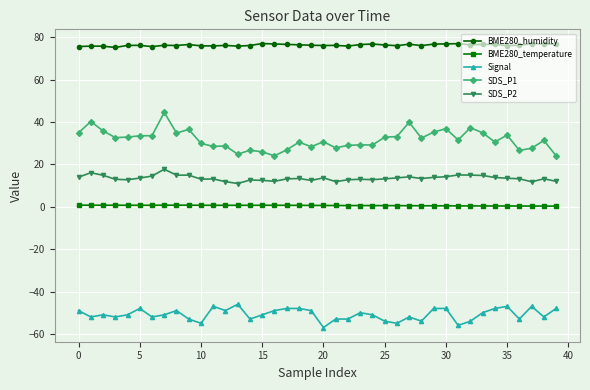

Rank the series by their maximum value, from lowest to highest.

Signal, BME280_temperature, SDS_P2, SDS_P1, BME280_humidity